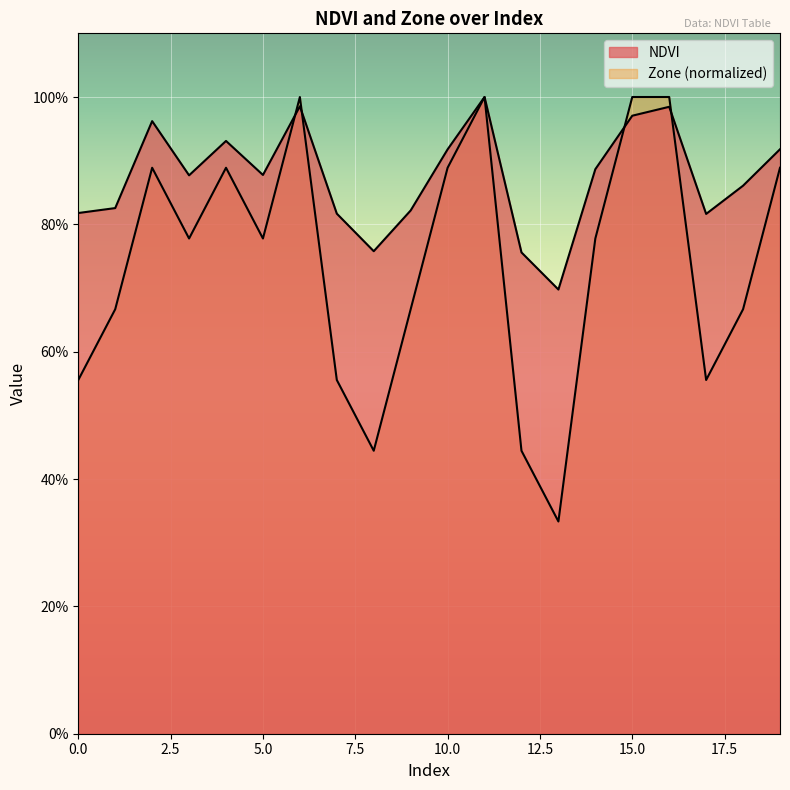

What is the greatest value displayed?

1.0